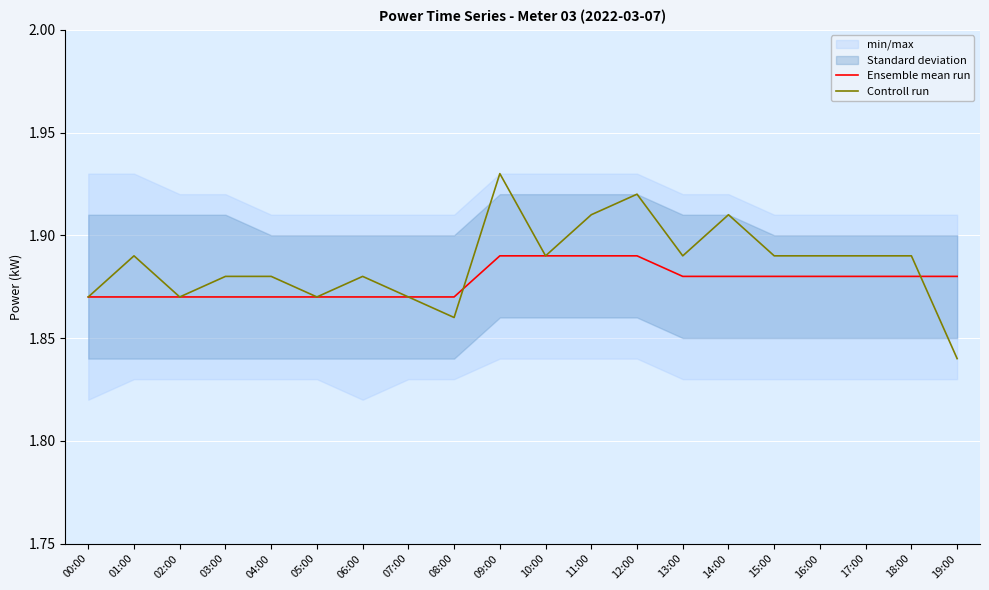

Rank the series by their average value, from highest to lowest.

Controll run, Ensemble mean run